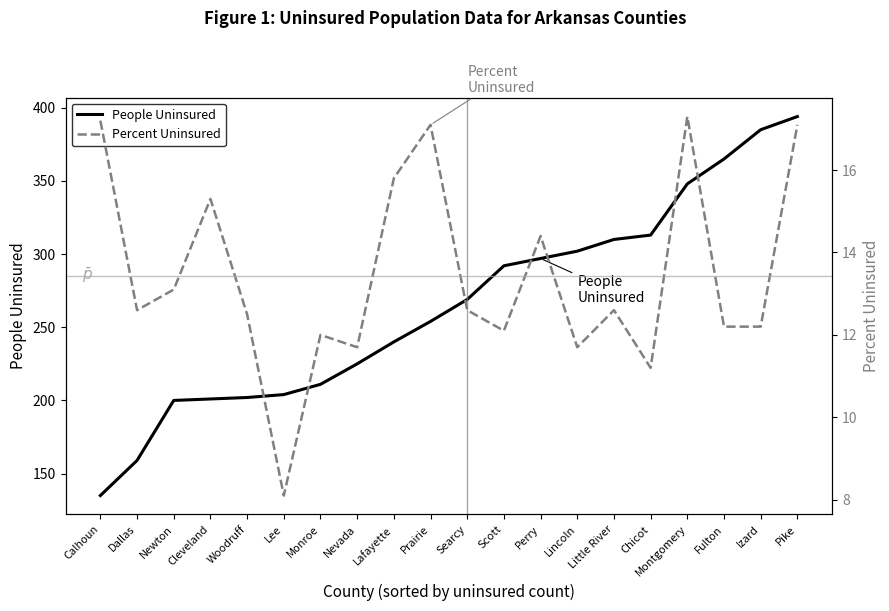

What is the approximate value of People Uninsured at Monroe?

211